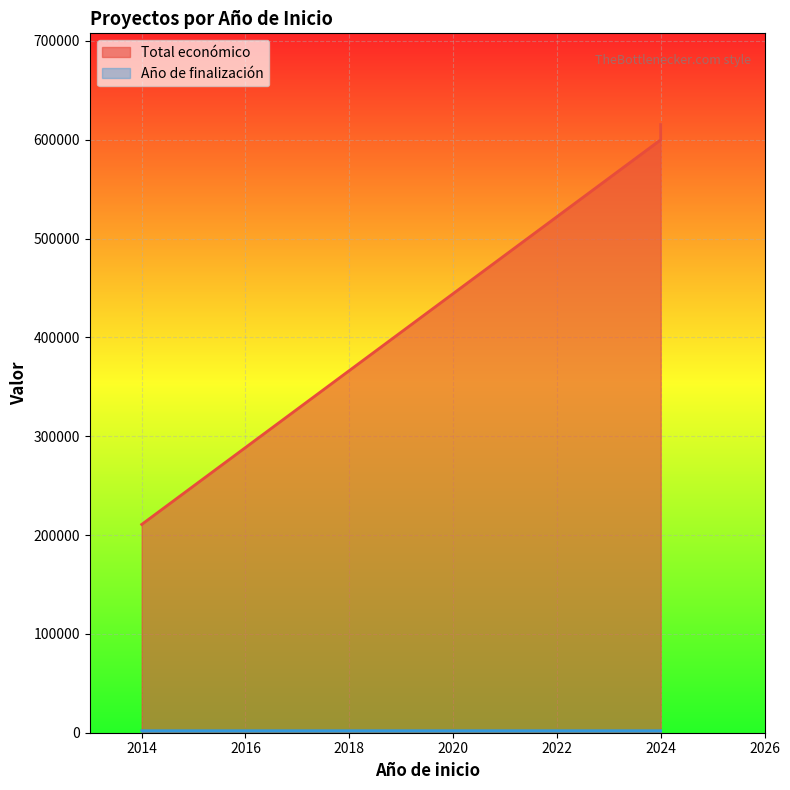

What is the total value across all series at 2014?

212771